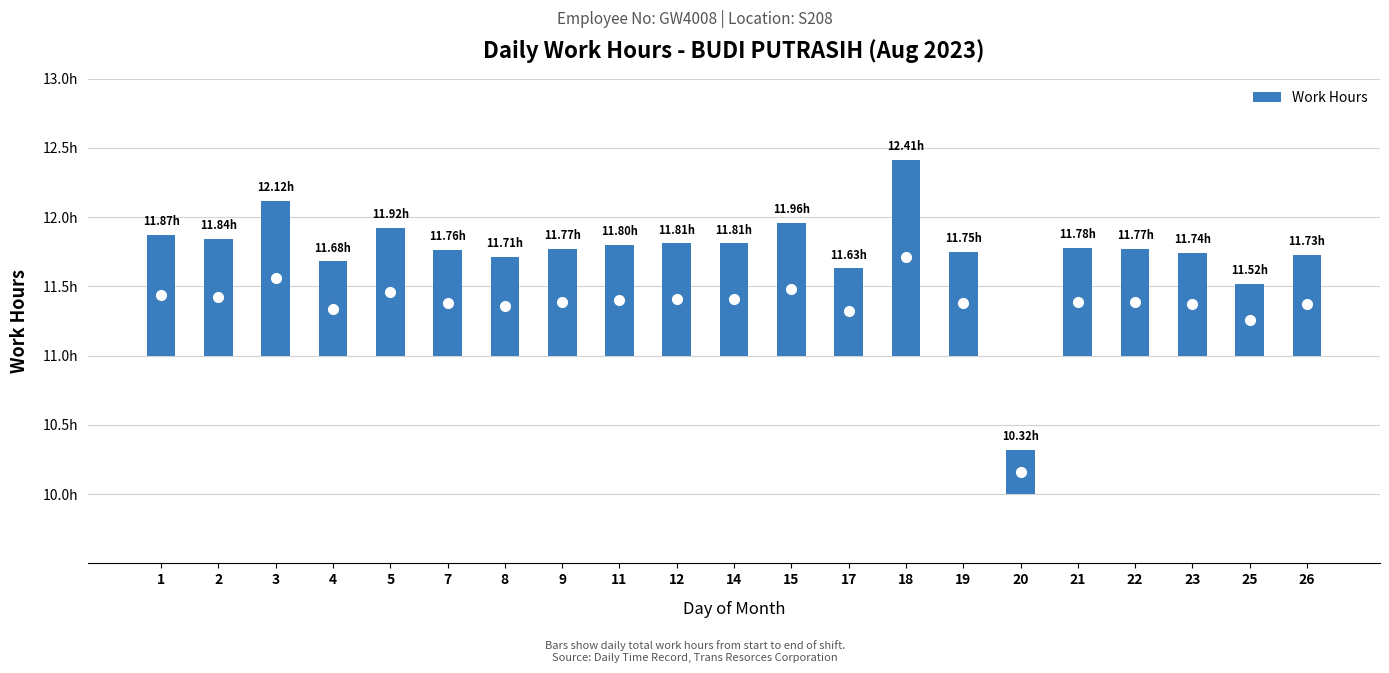

Rank the categories by value from highest to lowest.

18, 3, 15, 5, 1, 2, 12, 14, 11, 21, 9, 22, 7, 19, 23, 26, 8, 4, 17, 25, 20